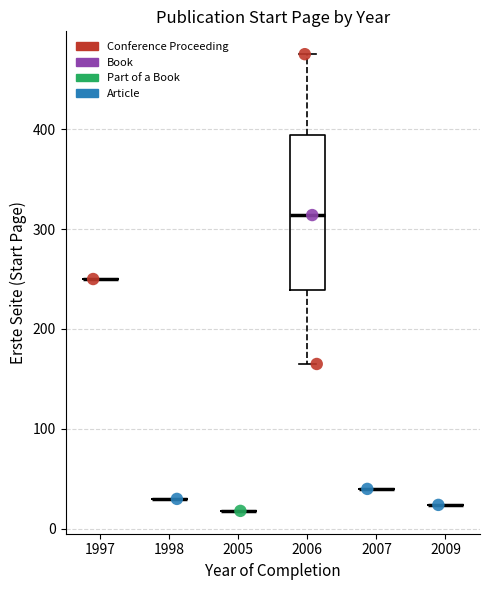

Which series contains the highest Y value?

Conference Proceeding